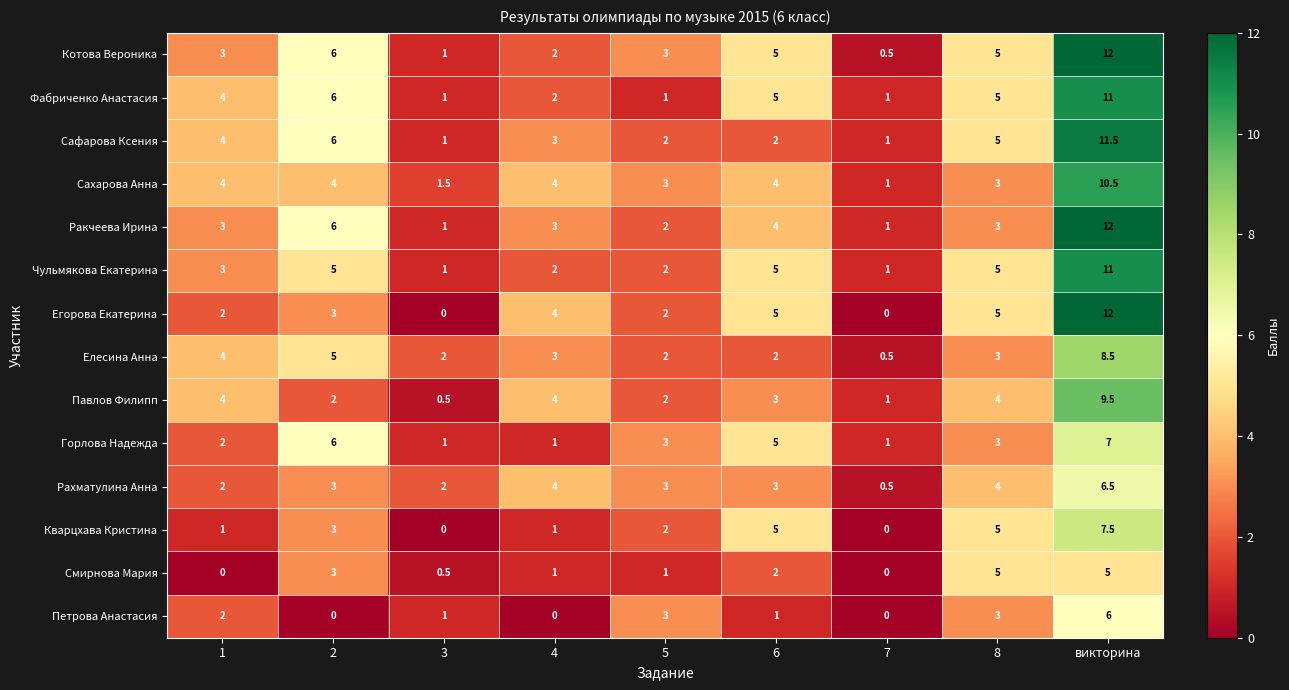

What is the maximum value for Егорова Екатерина?

12.0